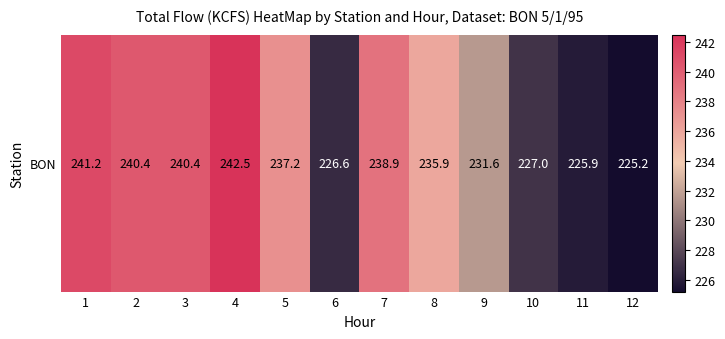

What is the average value?

234.4